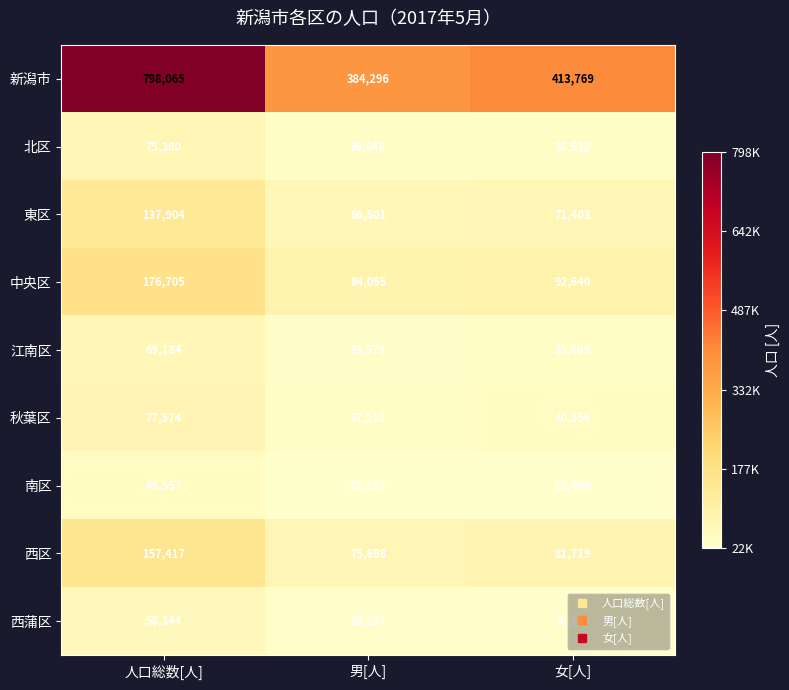

Between 人口総数[人] and 男[人], which series saw the biggest shift?

新潟市